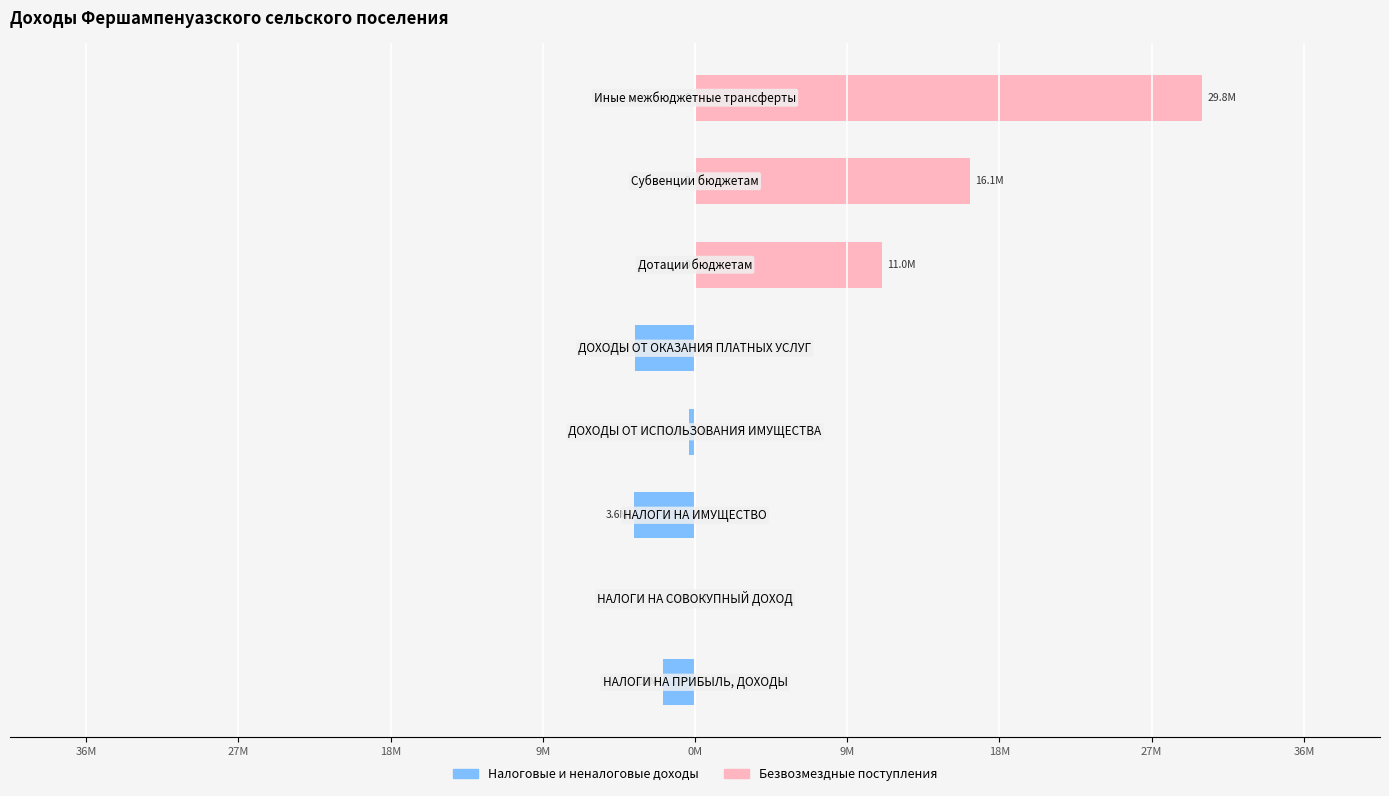

What is the difference between the maximum and minimum values in the Безвозмездные поступления series?

29751399.7